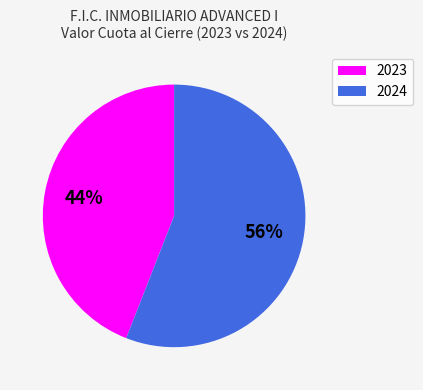

Is it true that 2023 is 44% of the pie?

True